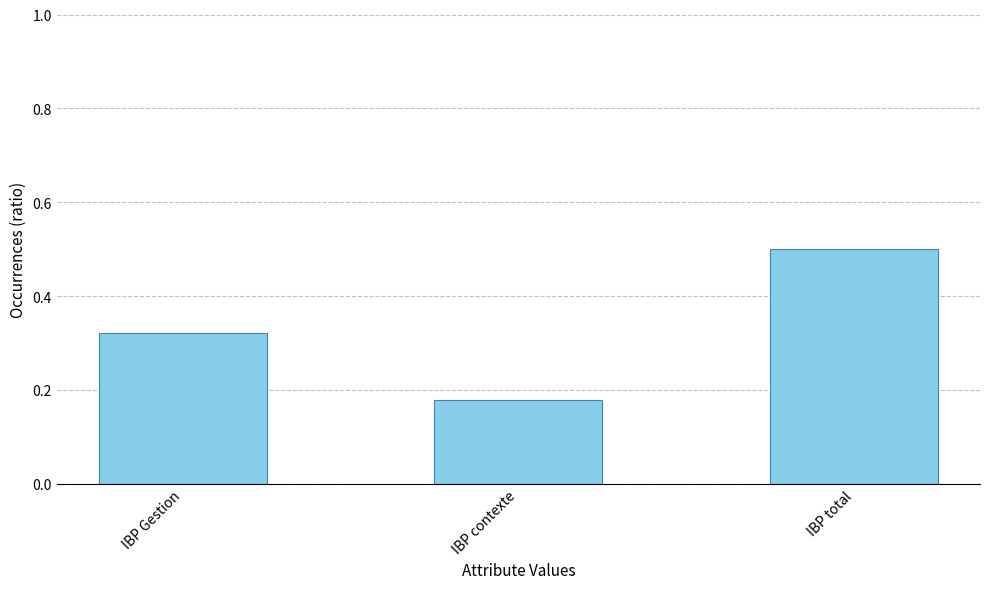

What is the label of the 2nd bar from the left?

IBP contexte